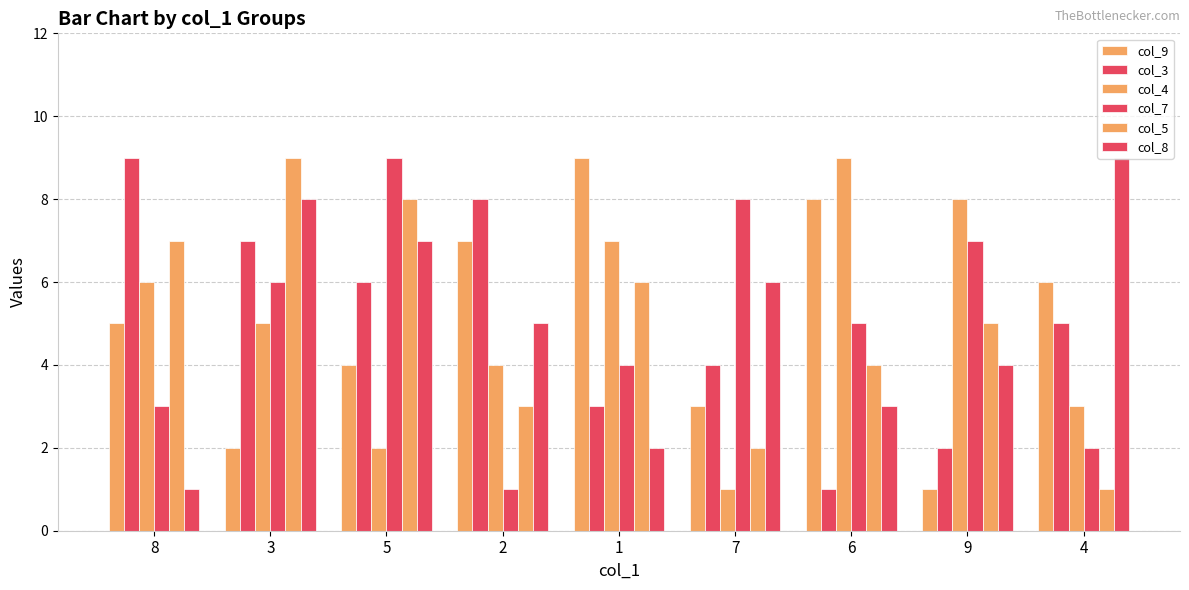

How many values in the col_5 series are below 5?

4